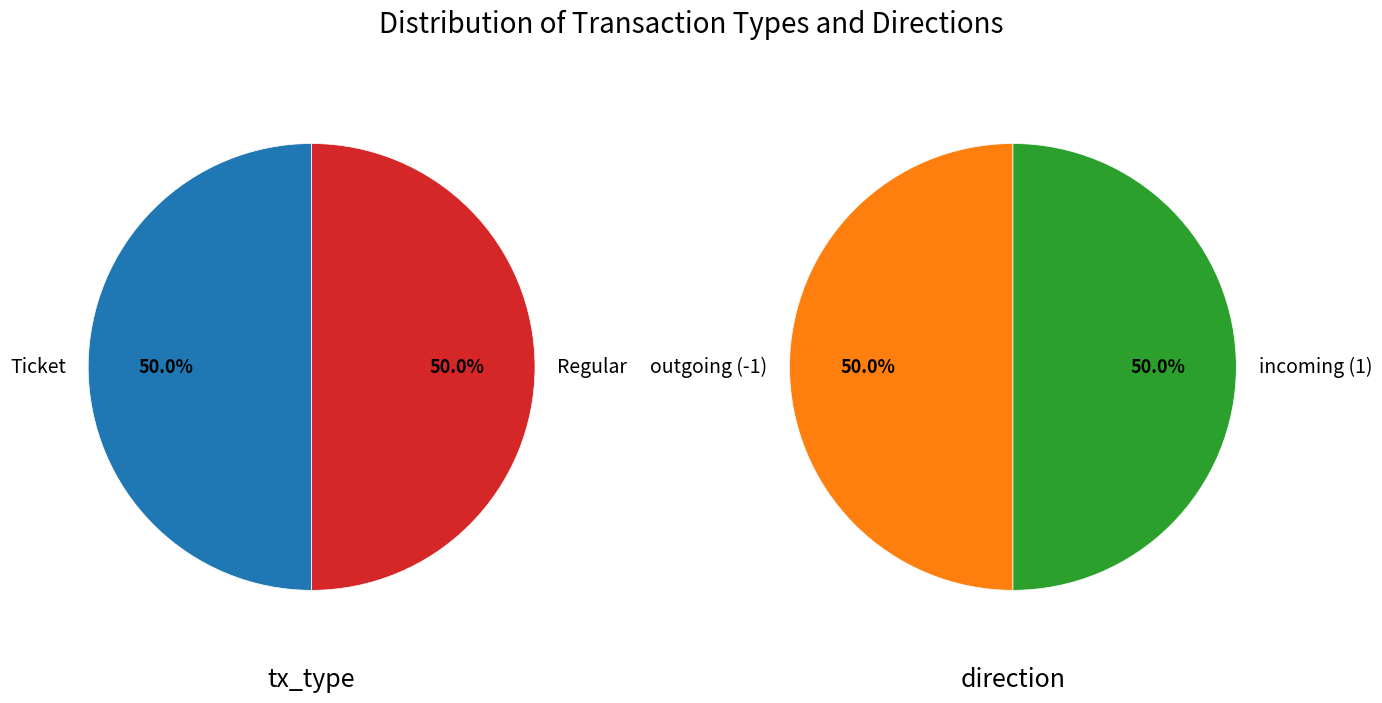

Between Ticket and Regular, which is larger?

Ticket